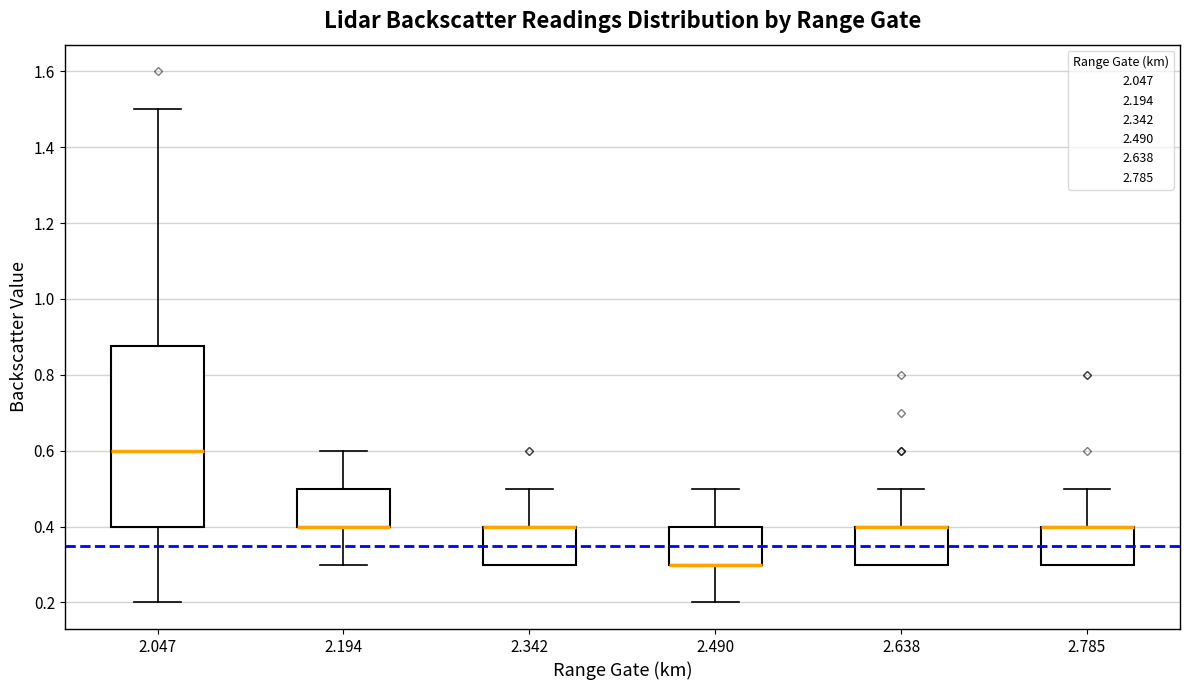

Reading left to right, read every box against the y-axis: the position of its median line, the range the box covers, and the ends of its whiskers. The values are not printed on the chart, so give them approximately, as read against the axis.

2.047: median 0.60, box 0.40 to 0.88, whiskers 0.20 to 1.50
2.194: median 0.40 (drawn on the box's lower edge), box 0.40 to 0.50, whiskers 0.30 to 0.60
2.342: median 0.40 (drawn on the box's upper edge), box 0.30 to 0.40, whiskers 0.30 to 0.50
2.490: median 0.30 (drawn on the box's lower edge), box 0.30 to 0.40, whiskers 0.20 to 0.50
2.638: median 0.40 (drawn on the box's upper edge), box 0.30 to 0.40, whiskers 0.30 to 0.50
2.785: median 0.40 (drawn on the box's upper edge), box 0.30 to 0.40, whiskers 0.30 to 0.50